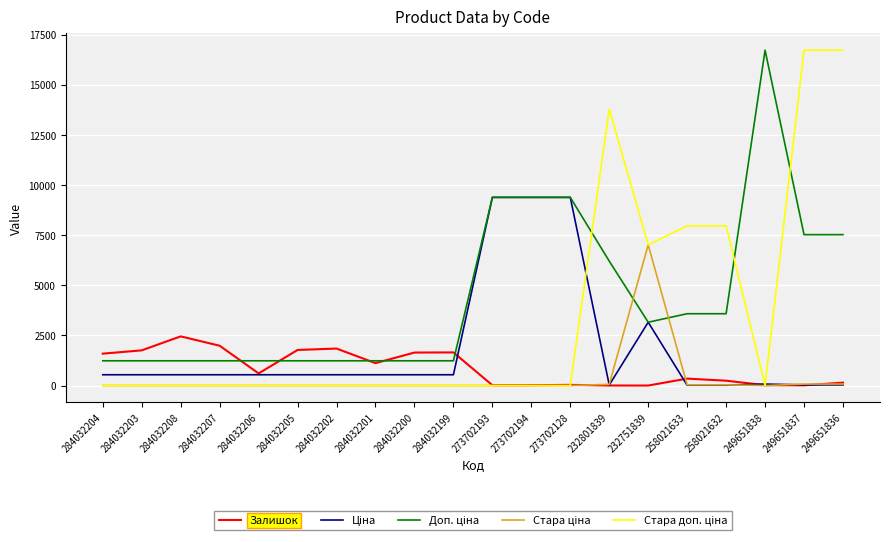

What is the total value across all series at 284032202?

3619.4